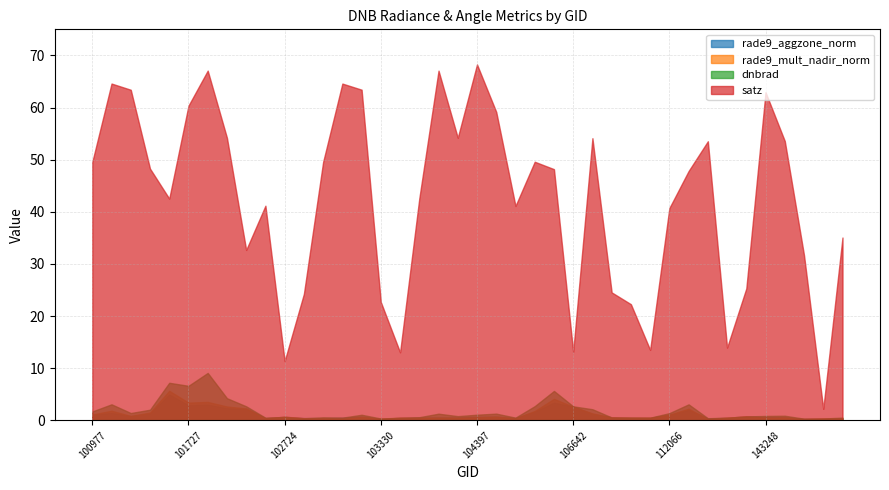

Which series changed the most between 103083 and 139754?

satz